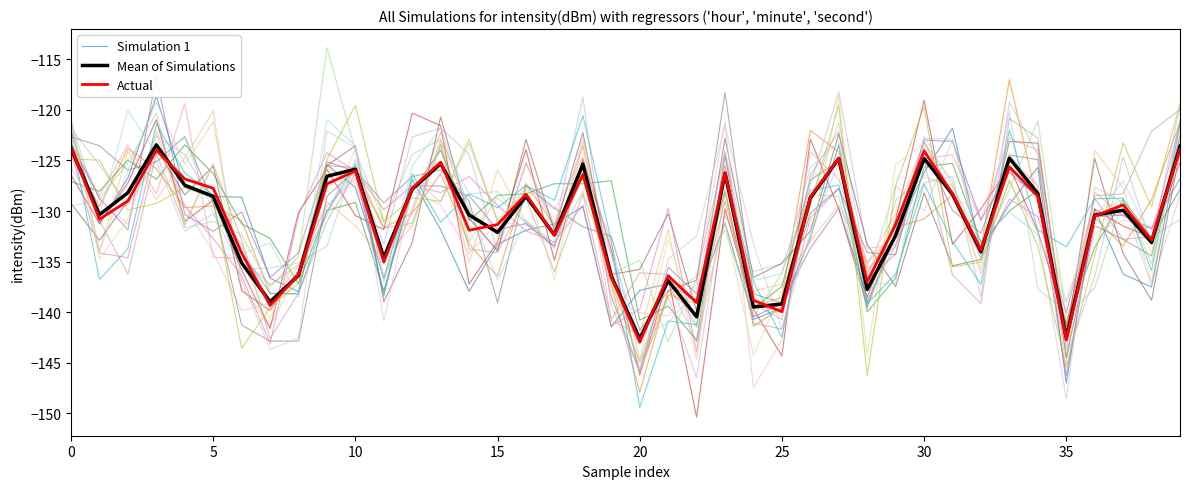

What is the maximum value for Actual?

-123.7